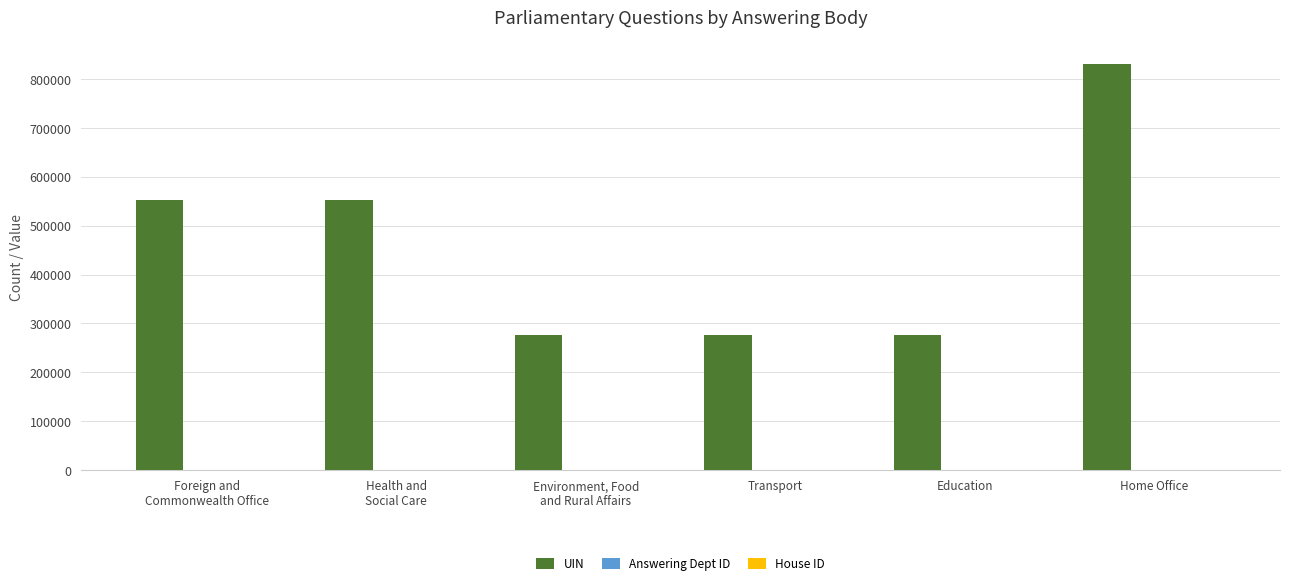

The value of UIN at Home Office is 829734. True or false?

True